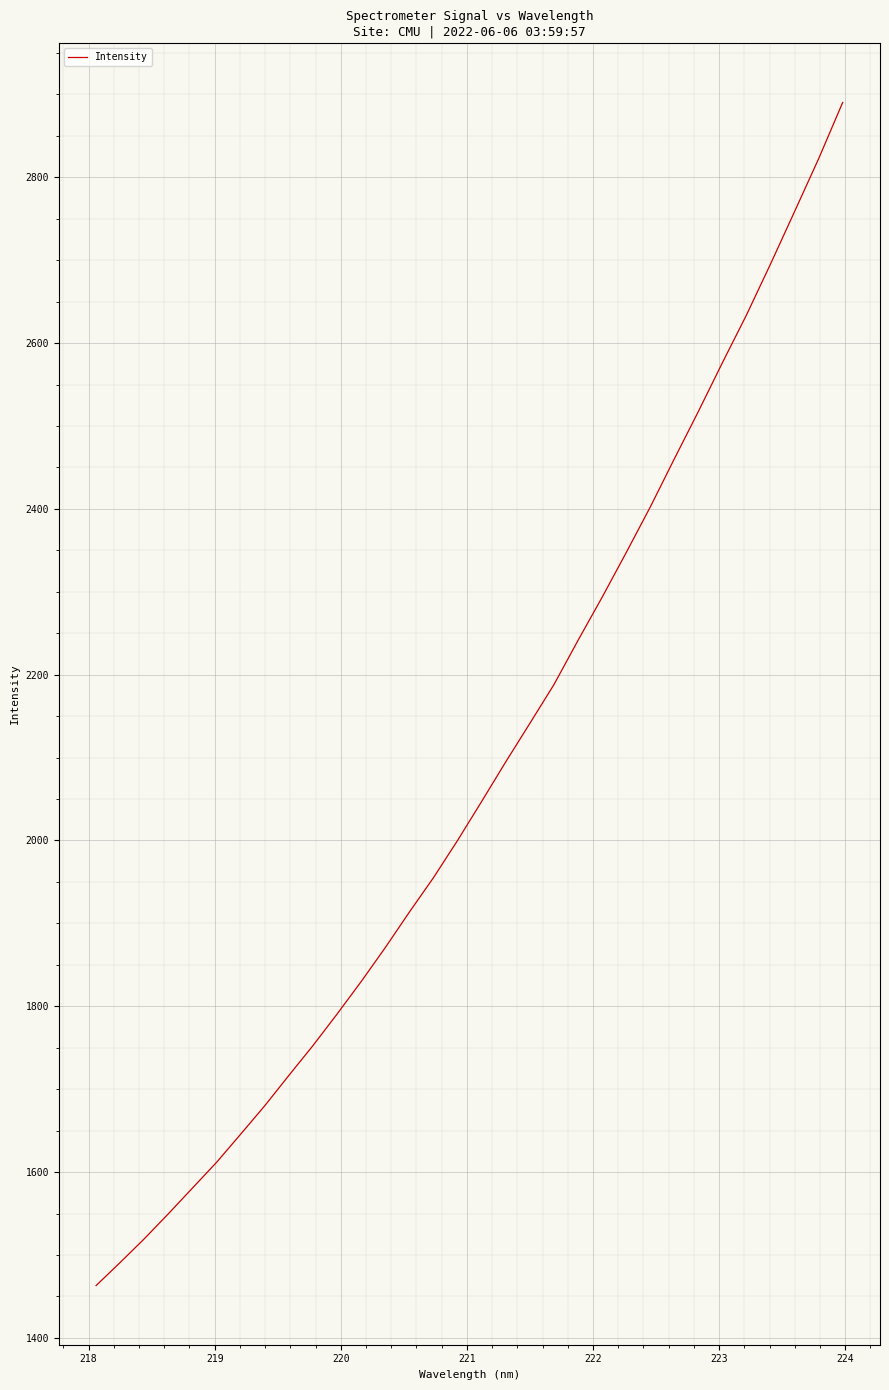

What is the smallest value displayed?

1463.1